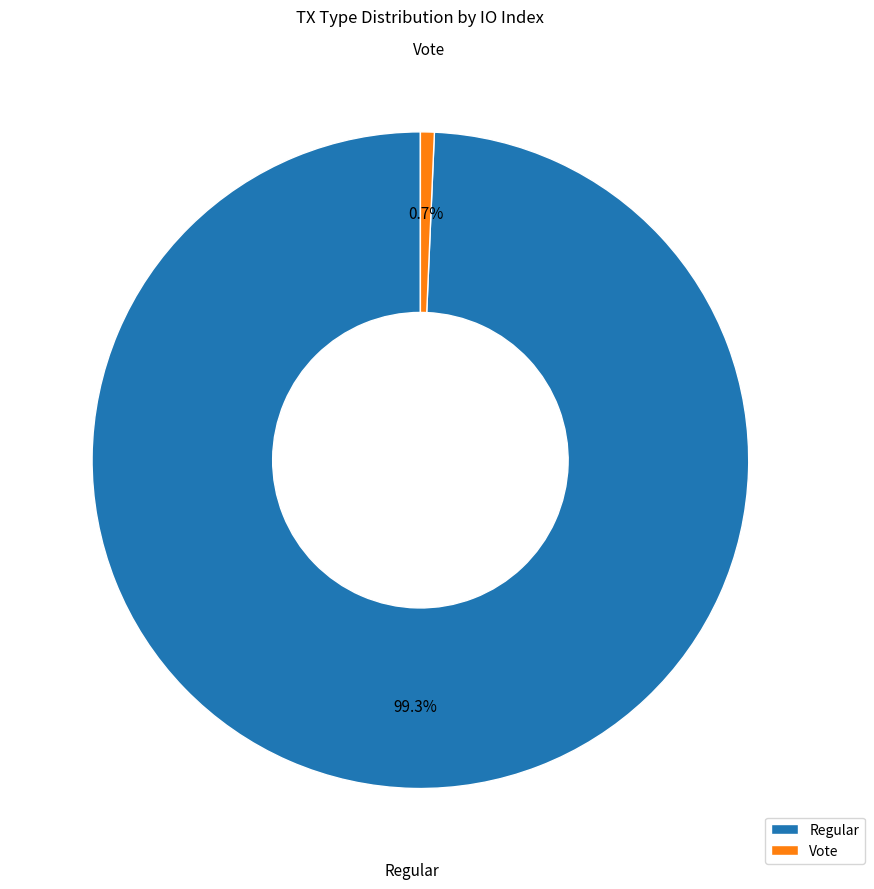

What is the total percentage of Vote and Regular?

100.0%